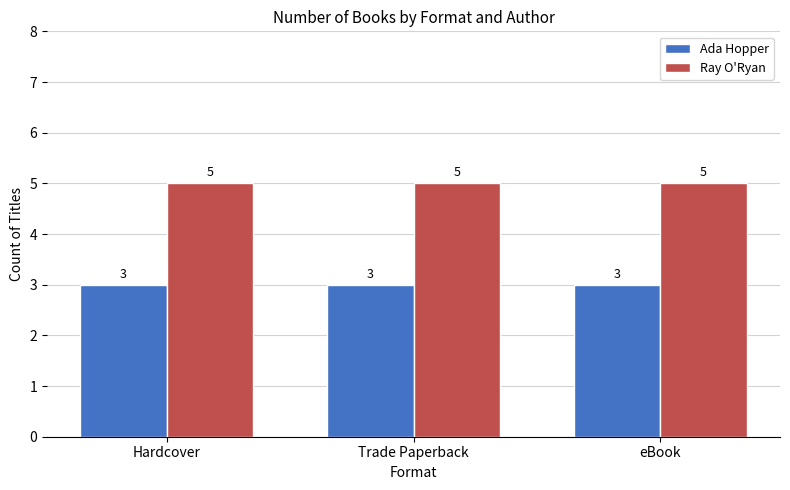

Rank the series by their maximum value, from highest to lowest.

Ray O'Ryan, Ada Hopper